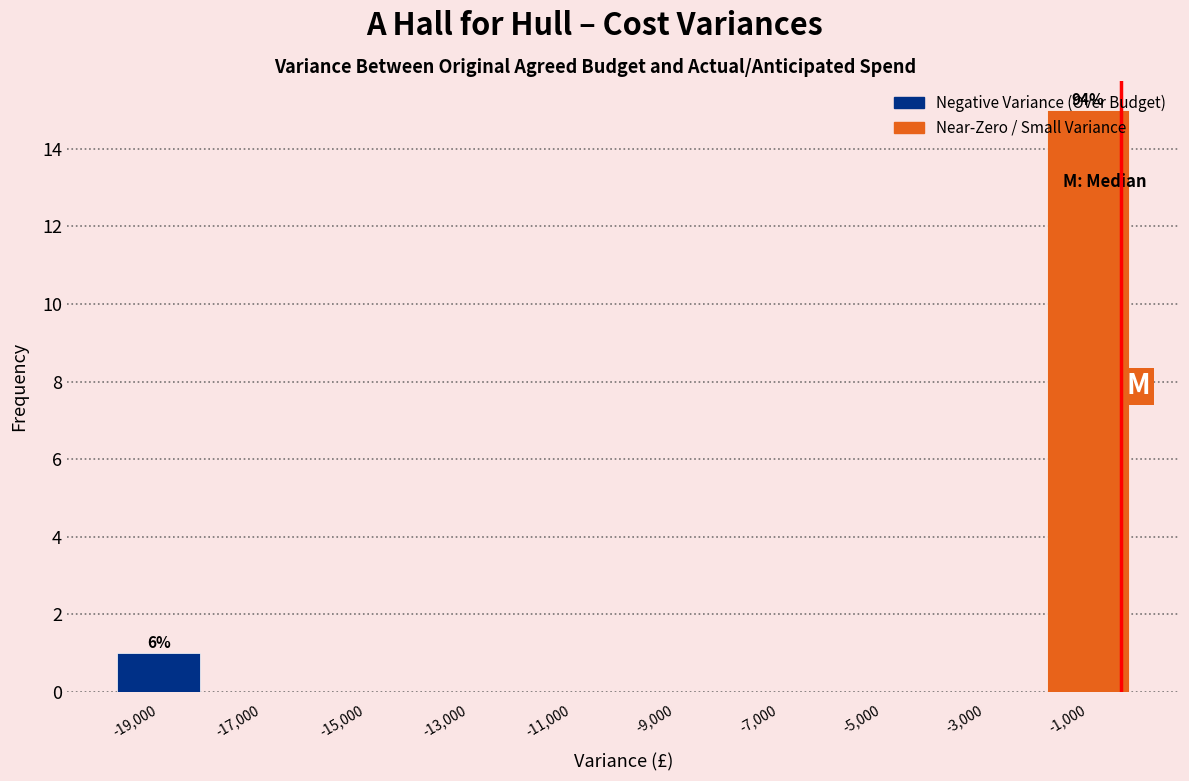

Which range on the x-axis has the tallest bar?

-2000 to 0